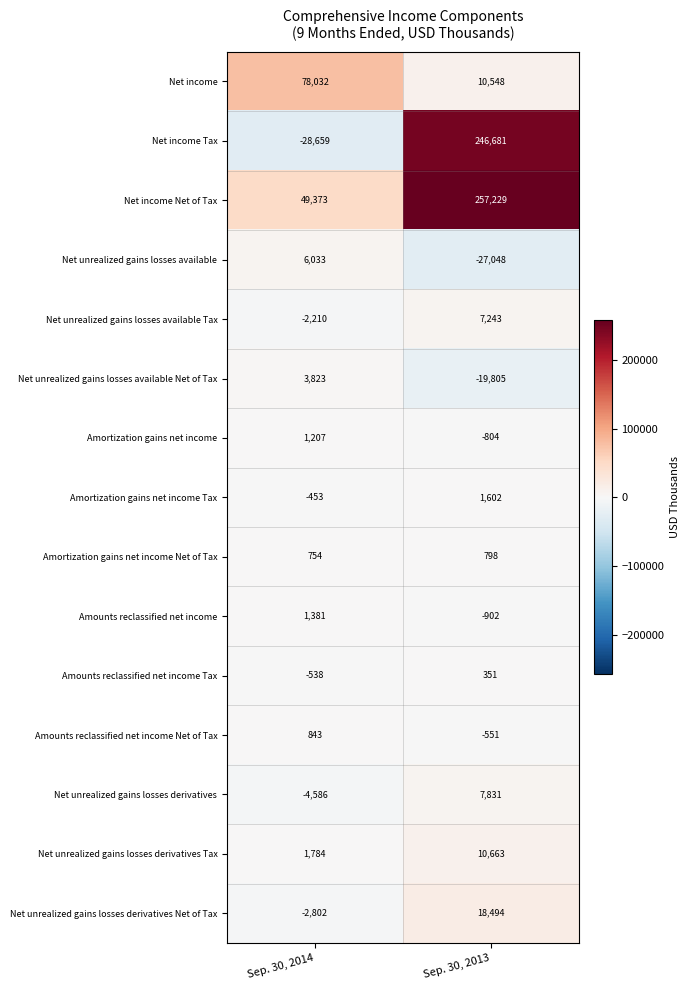

At which label is Net unrealized gains losses derivatives Tax closest to 6223?

Sep. 30, 2014